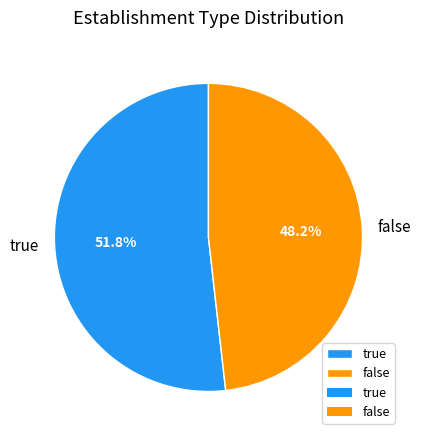

What is the smallest slice in the pie chart?

false